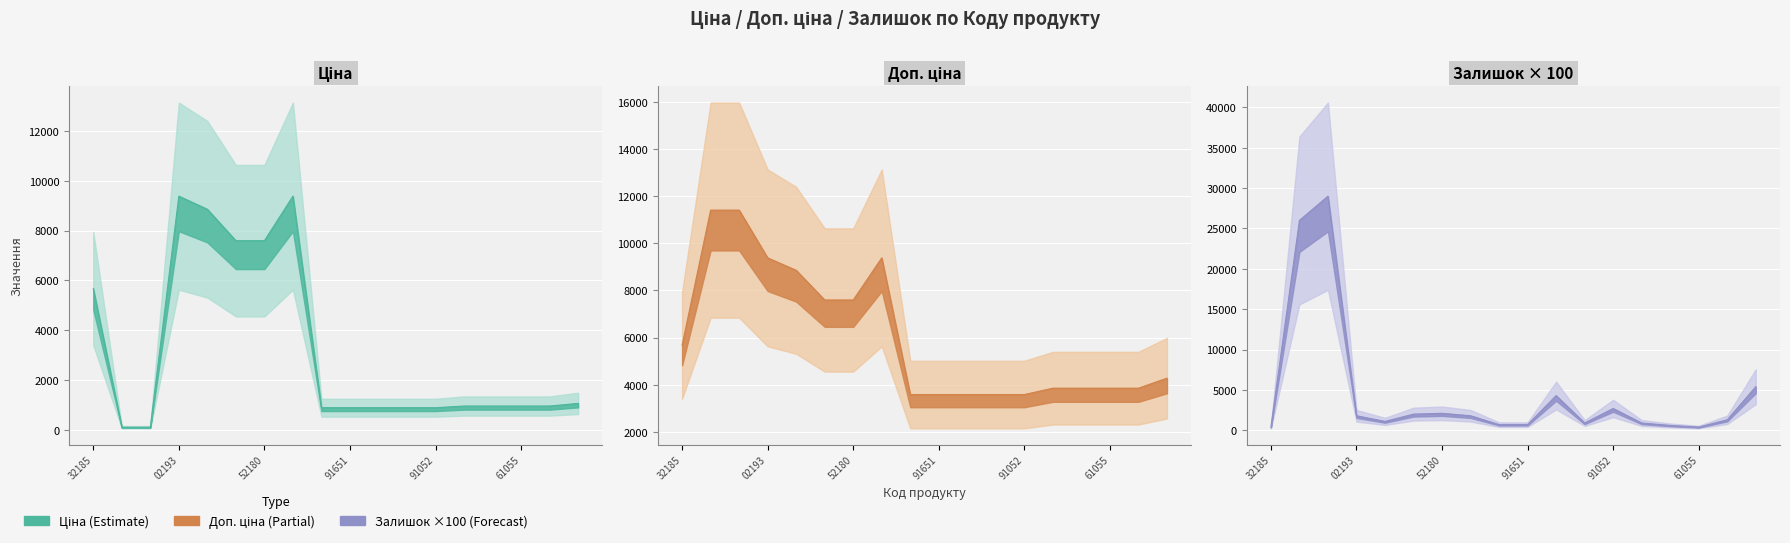

What are all the series names shown in the legend?

Ціна, Доп. ціна, Залишок